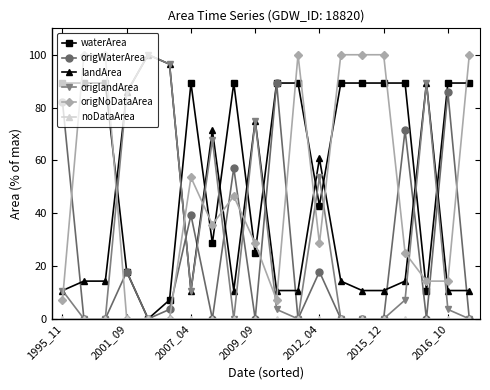

What is the highest value of the origNoDataArea series?

100.0